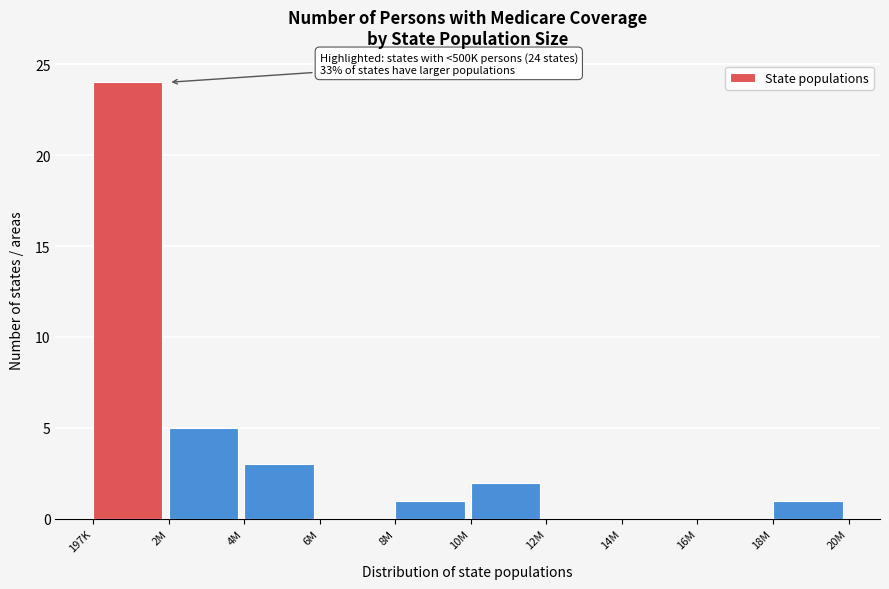

Reading left to right, what are all the values shown in this chart?

197K=24	2M=5	4M=3	6M=0	8M=1	10M=2	12M=0	14M=0	16M=0	18M=1